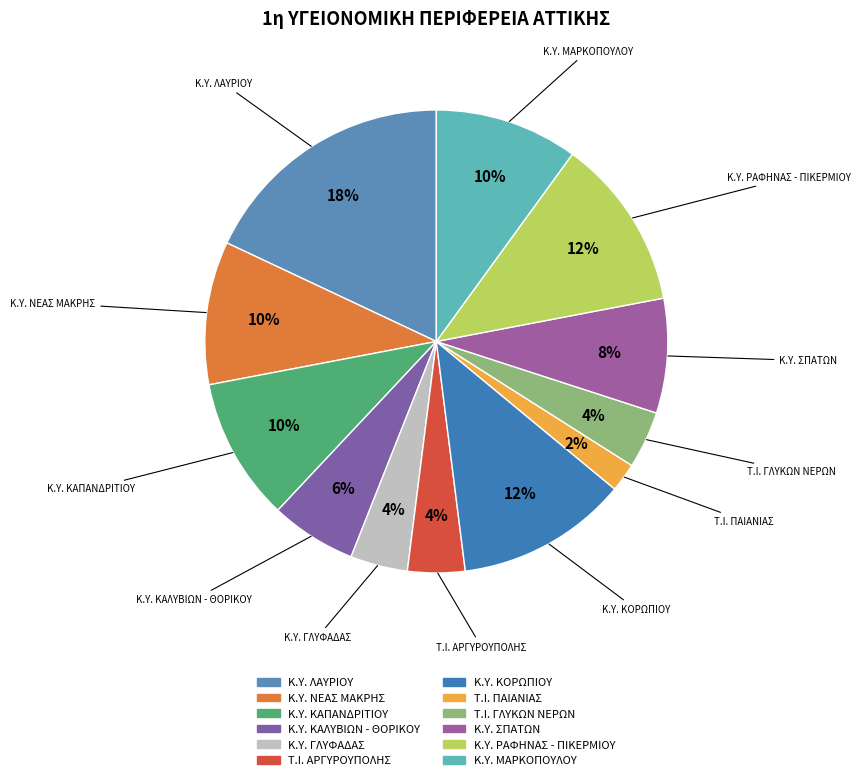

To the nearest percent, what percentage of the pie is K.Y. ΚΟΡΩΠΙΟΥ?

12%